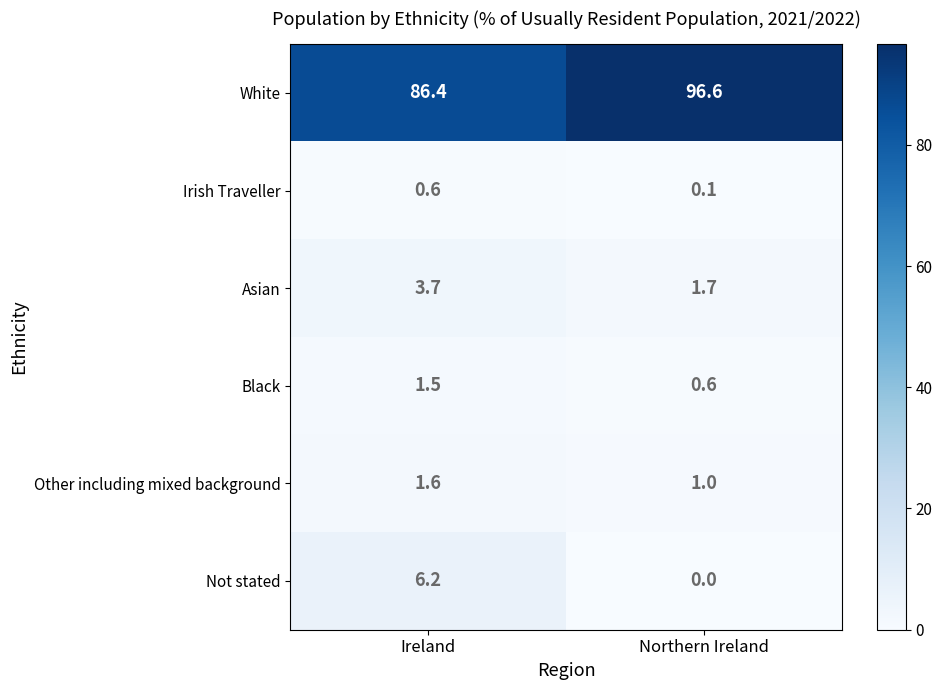

Read the Black value at Northern Ireland.

0.6